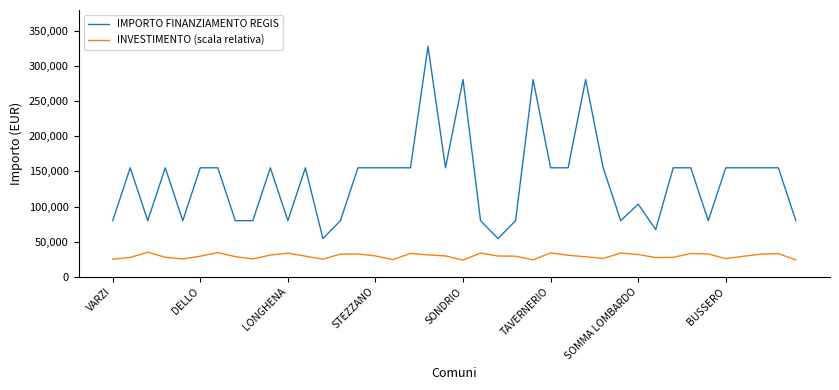

Which series has the largest total across all categories?

IMPORTO FINANZIAMENTO REGIS